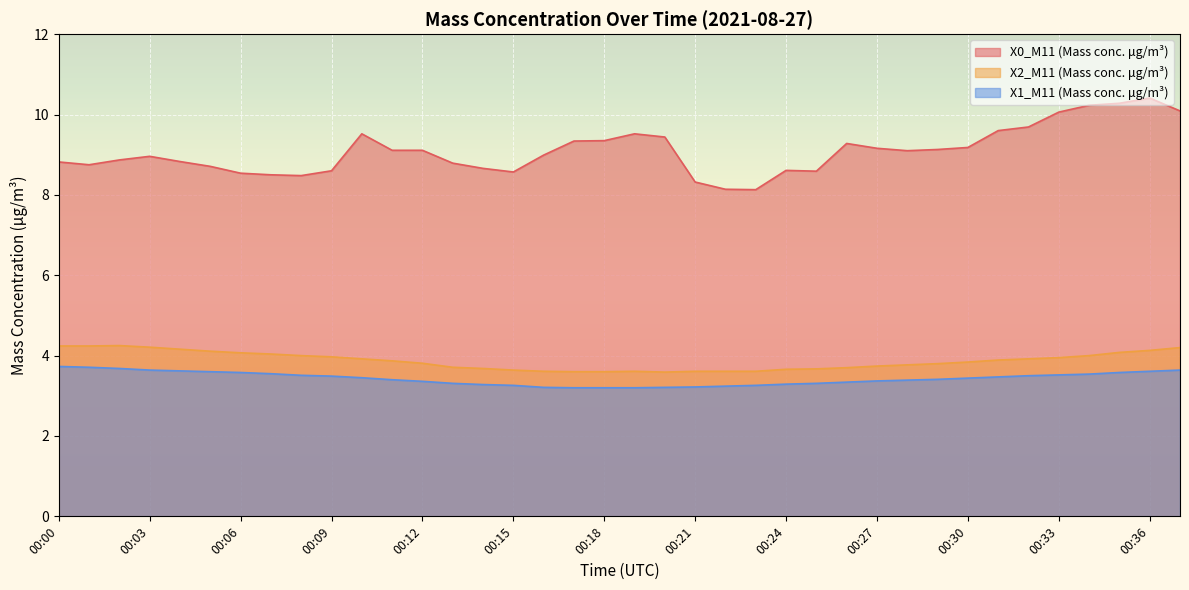

What is the value of the X2_M11 (Mass conc. μg/m³) point at the 37th from the left?

4.1